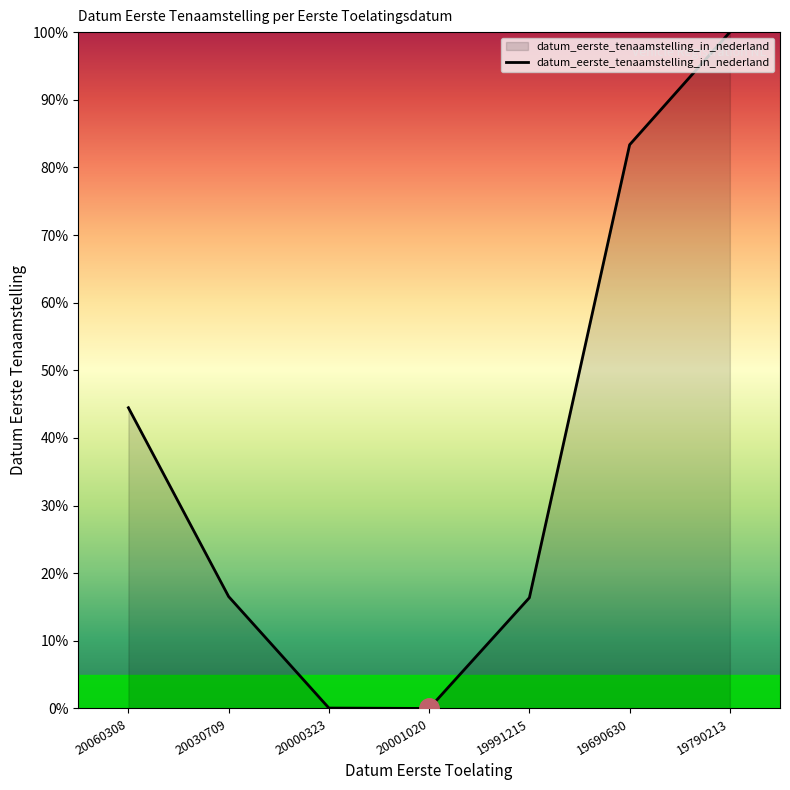

True or false: there are more than 2 points higher than both neighbors.

False